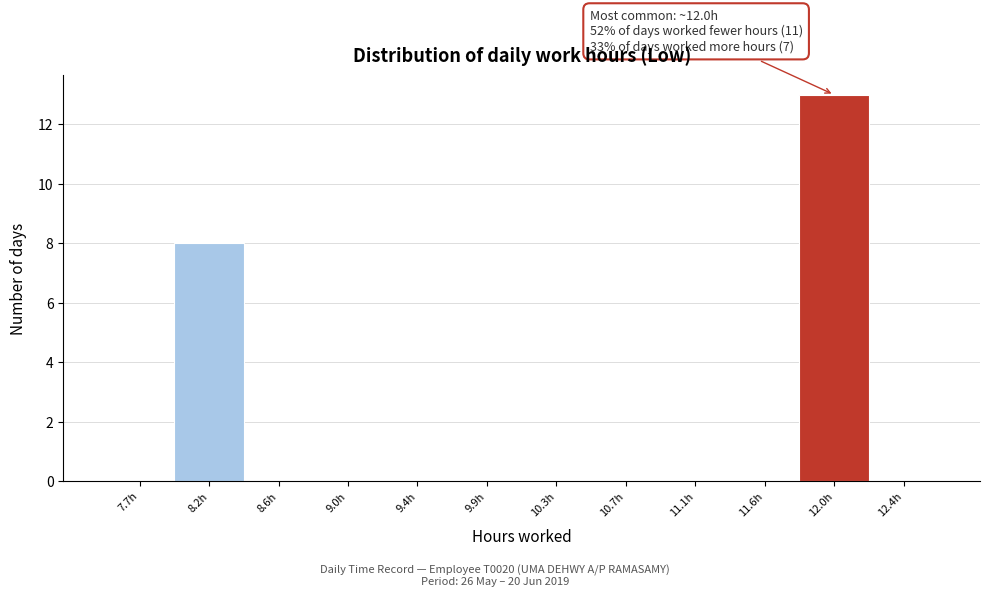

Which range on the x-axis has the tallest bar?

11.80 to 12.20